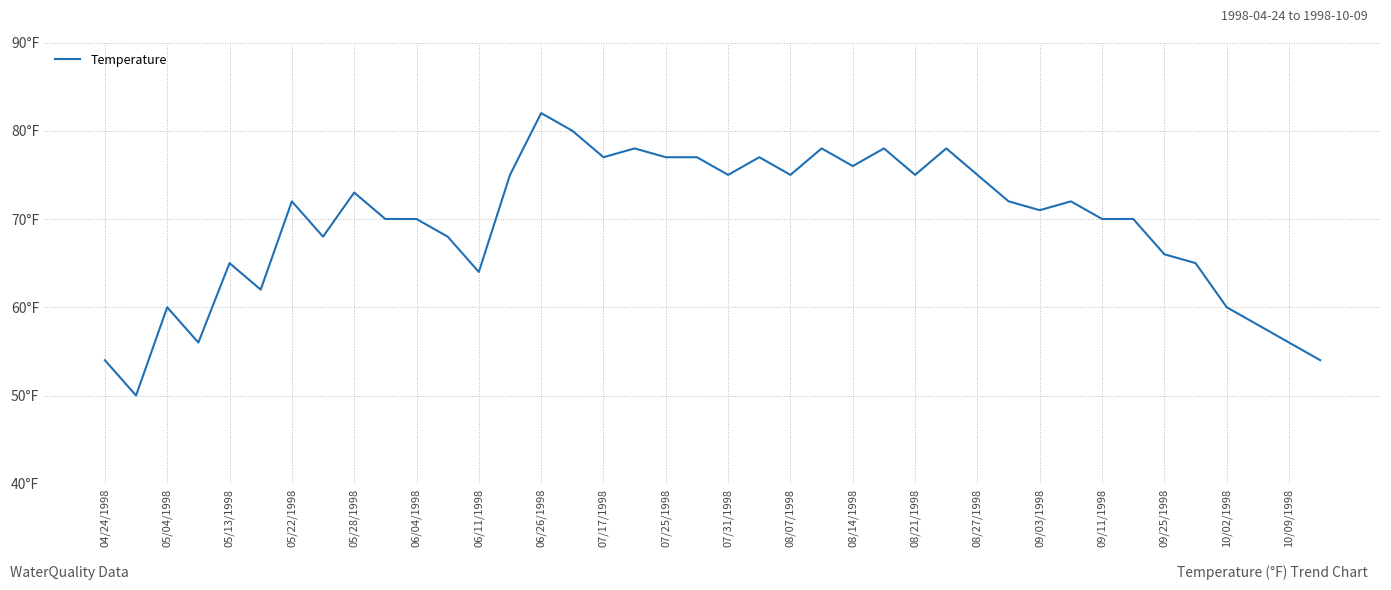

Does the chart have visible grid lines?

Yes